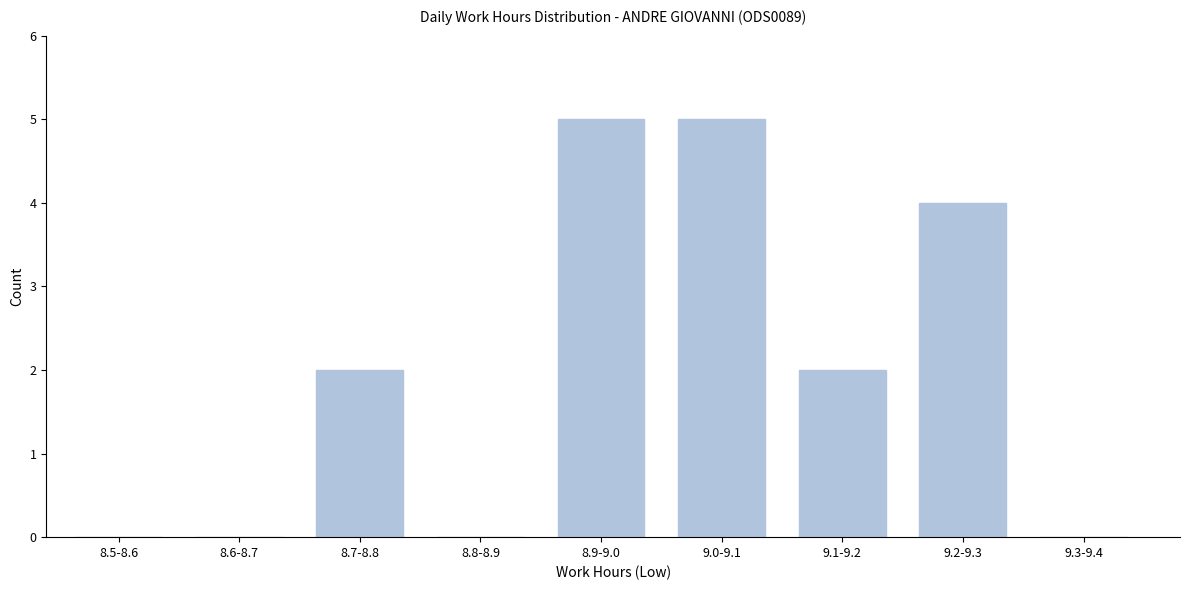

Reading right to left, transcribe all the data shown in this chart.

9.3-9.4=0	9.2-9.3=4	9.1-9.2=2	9.0-9.1=5	8.9-9.0=5	8.8-8.9=0	8.7-8.8=2	8.6-8.7=0	8.5-8.6=0